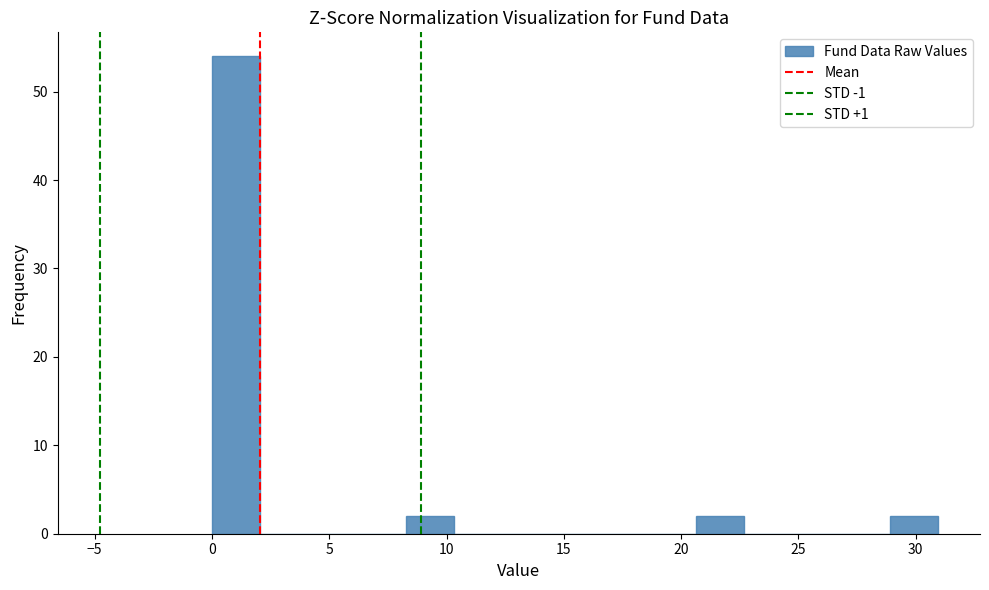

How tall is the bar that spans 0.0 to 2.0 on the x-axis? Neither the bar edges nor the heights are printed on the chart, so give them approximately, as read against the axes.

54